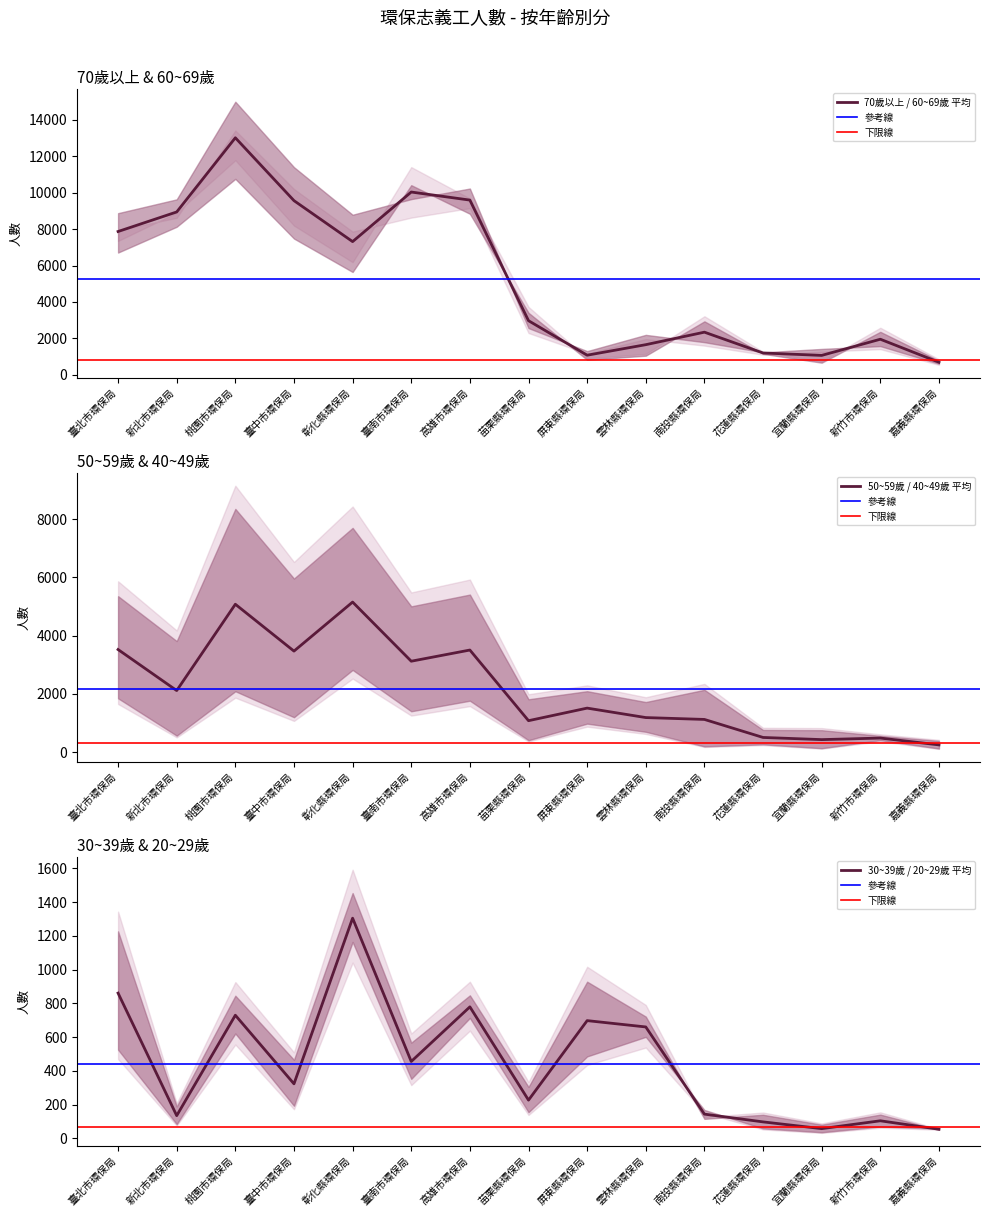

True or false: 30~39歲 and 70歲以上 cross at least once.

False